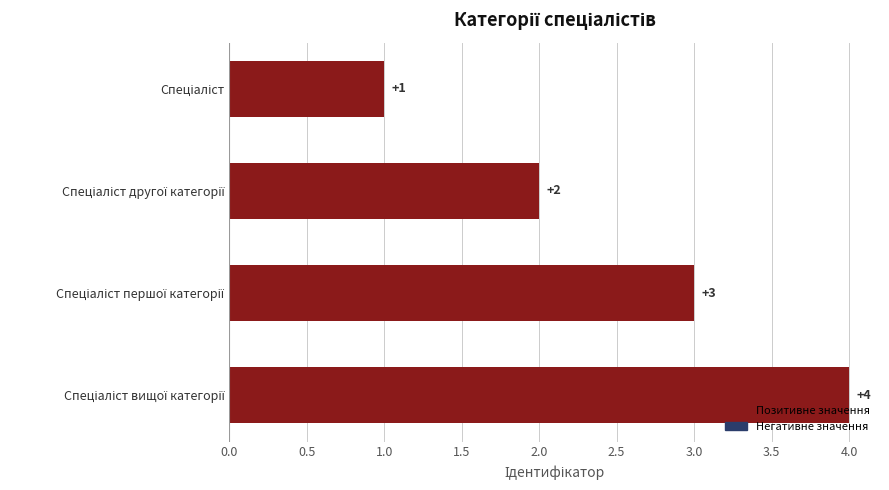

What is the greatest value displayed?

4